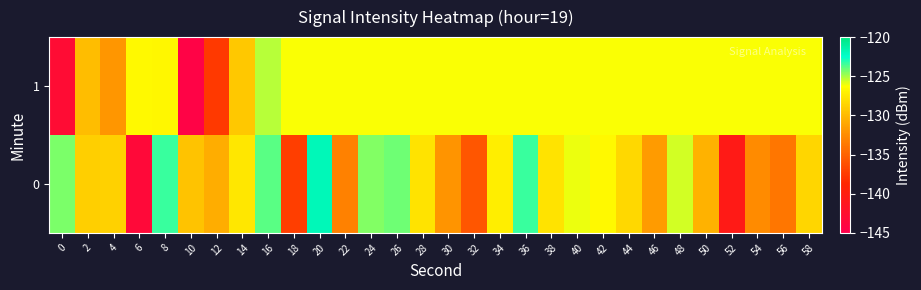

What is the maximum value shown in the chart?

-121.9